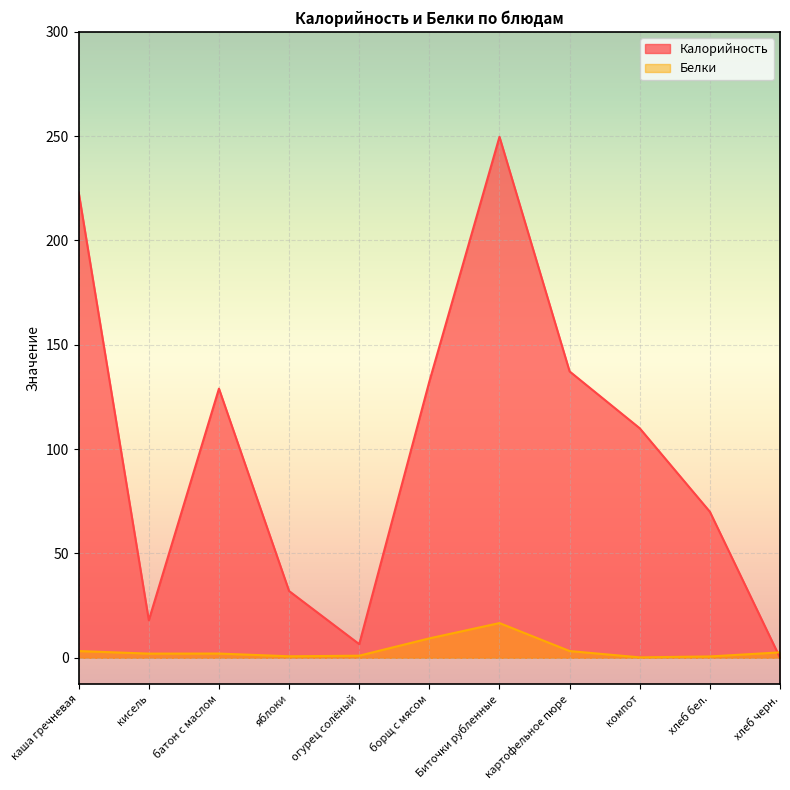

Where is the first local maximum for Белки?

батон с маслом